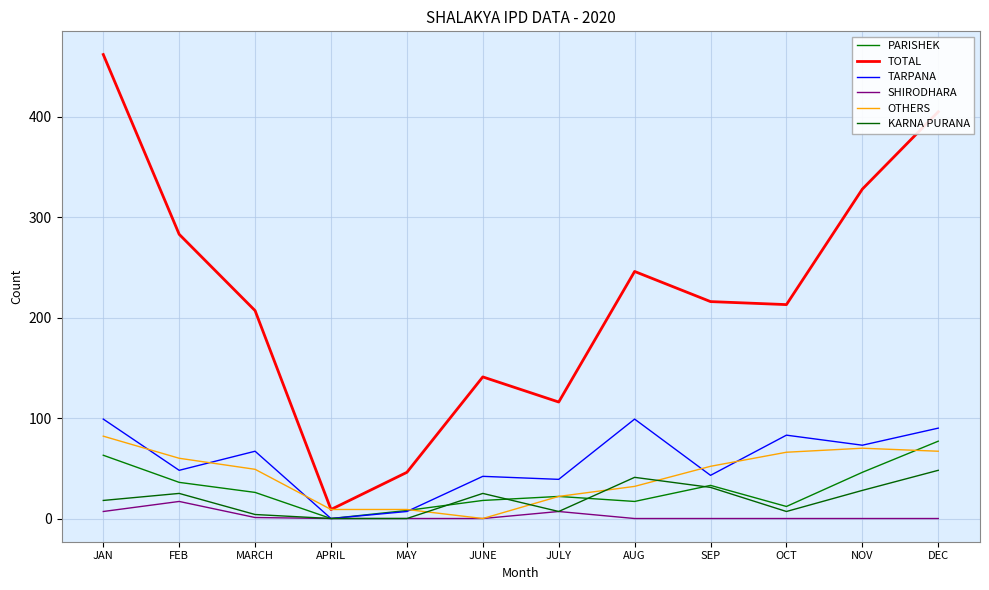

What is the label of the 5th point from the right?

AUG